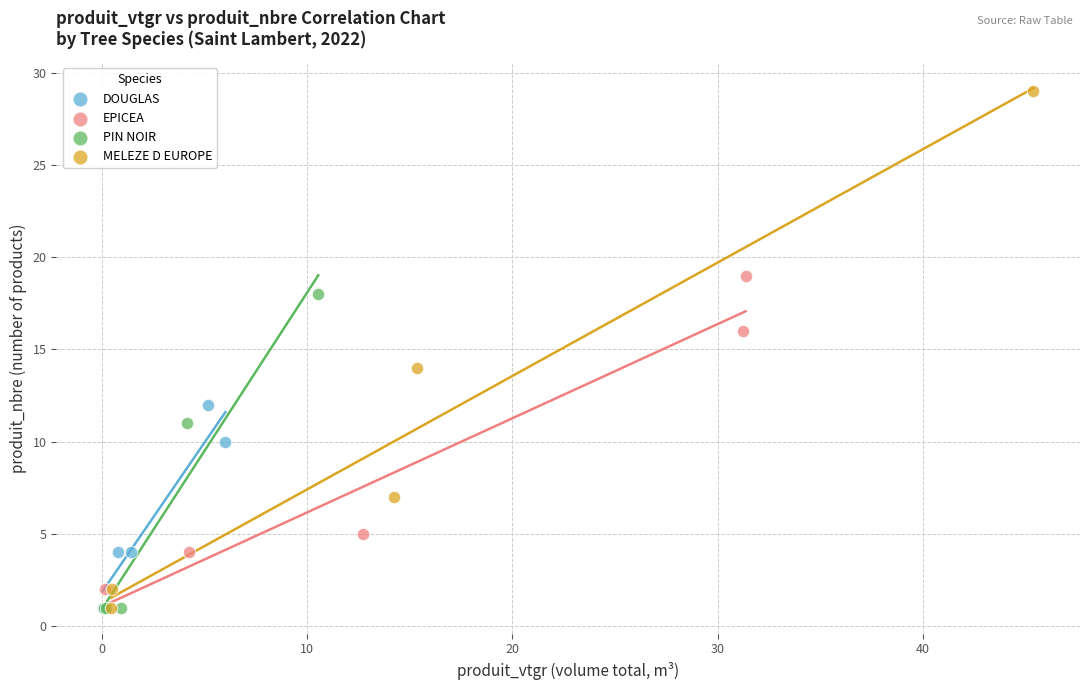

Which series contains the highest Y value?

MELEZE D EUROPE